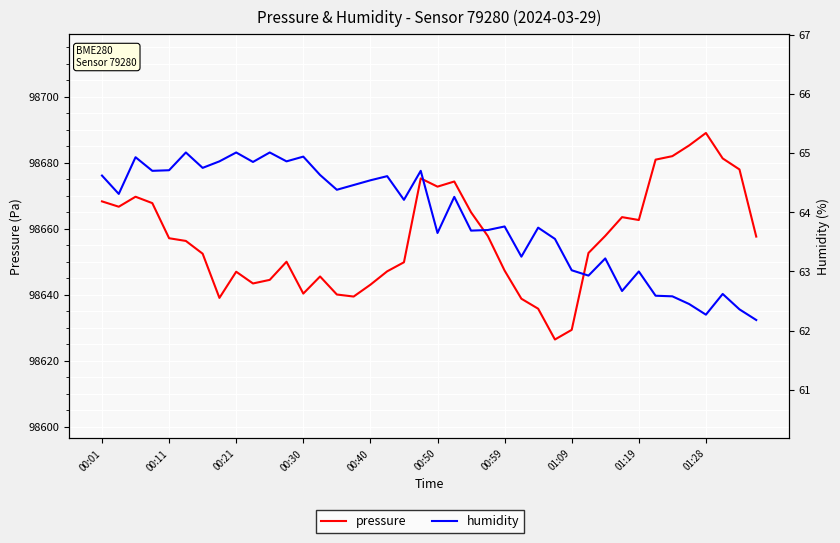

Count the number of data series in this chart.

2